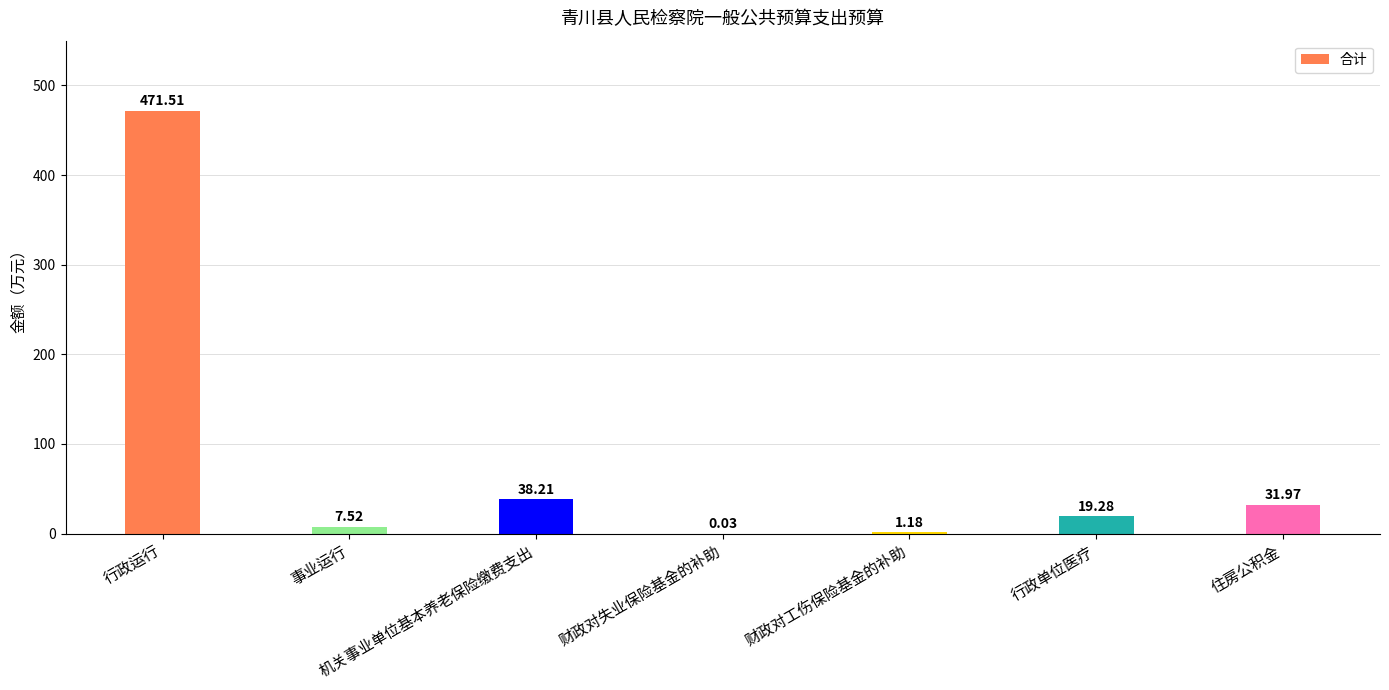

What is the sum of the values at 机关事业单位基本养老保险缴费支出 and 行政单位医疗?

57.5